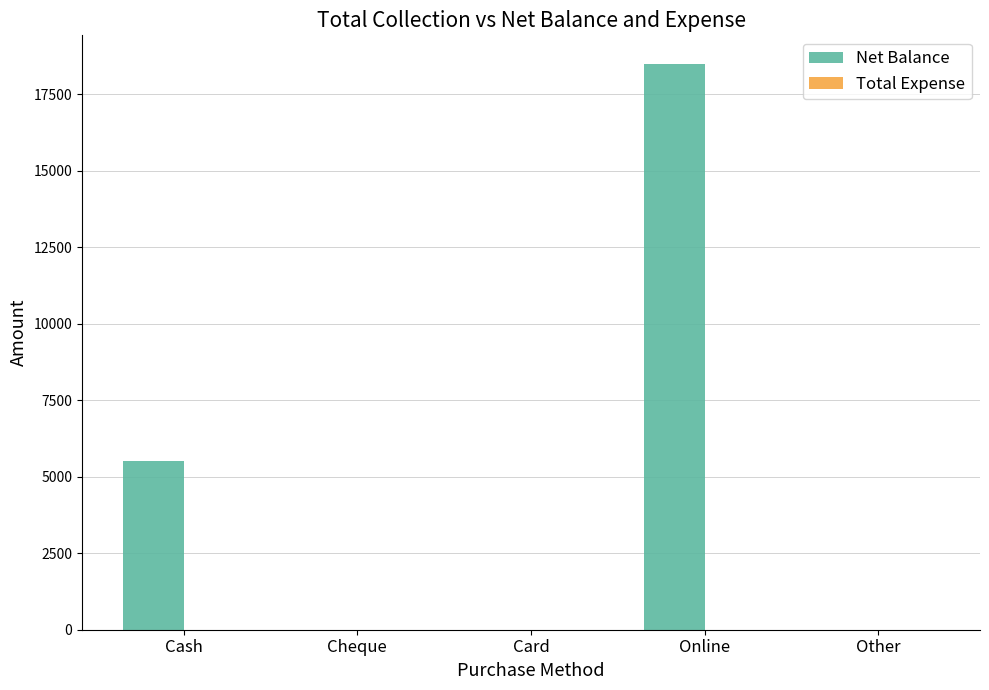

The chart shows a value of 9320 at Cash. True or false?

False